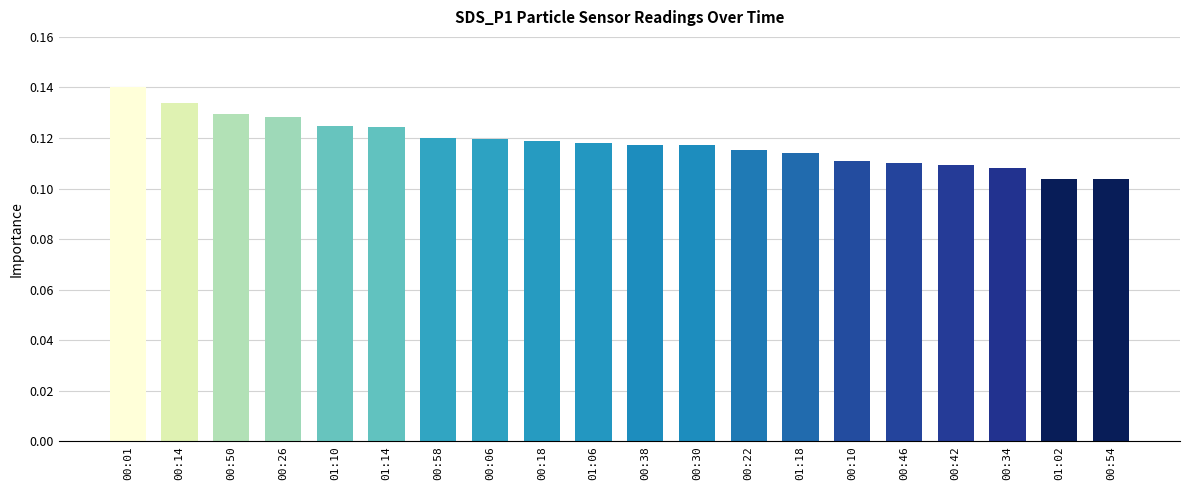

What is the sum of all values?

2.4